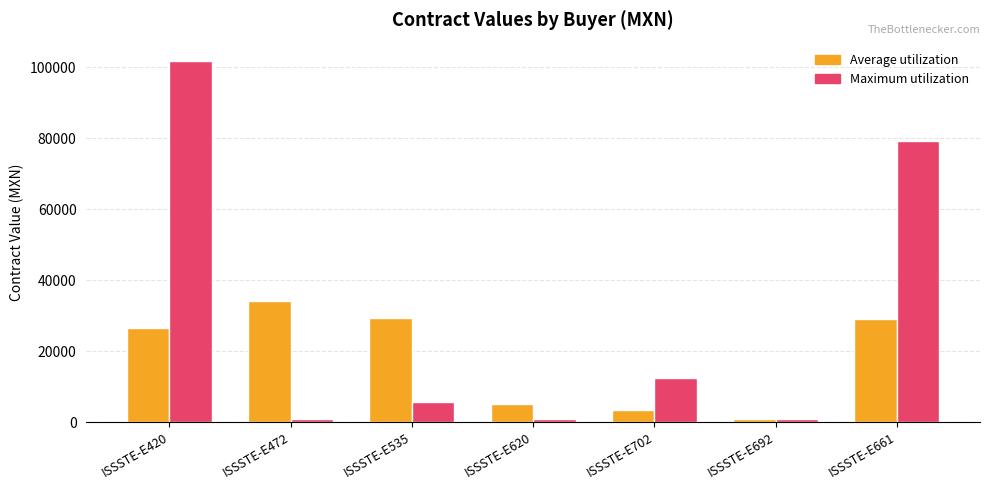

At which label does Average utilization first exceed 26419?

ISSSTE-E420